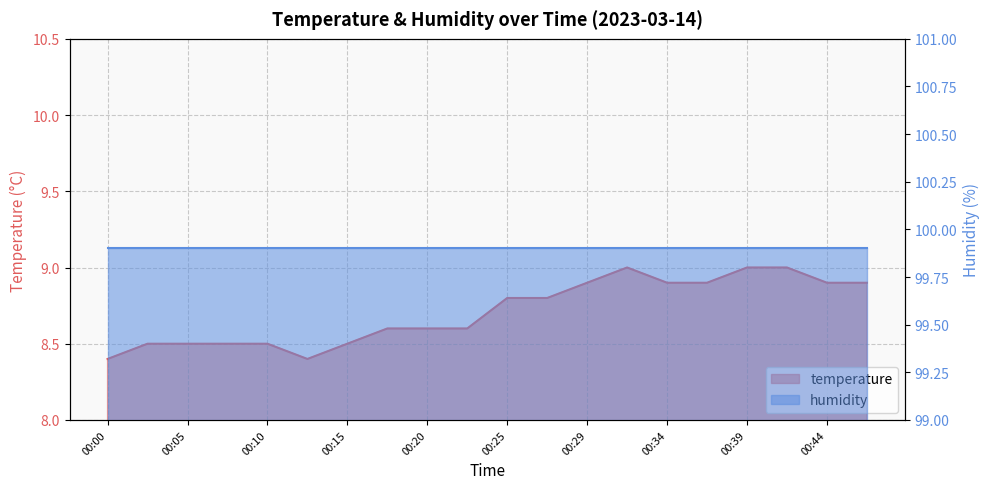

Reading left to right, what are all the values shown in this chart?

8.4	8.5	8.5	8.5	8.5	8.4	8.5	8.6	8.6	8.6	8.8	8.8	8.9	9.0	8.9	8.9	9.0	9.0	8.9	8.9